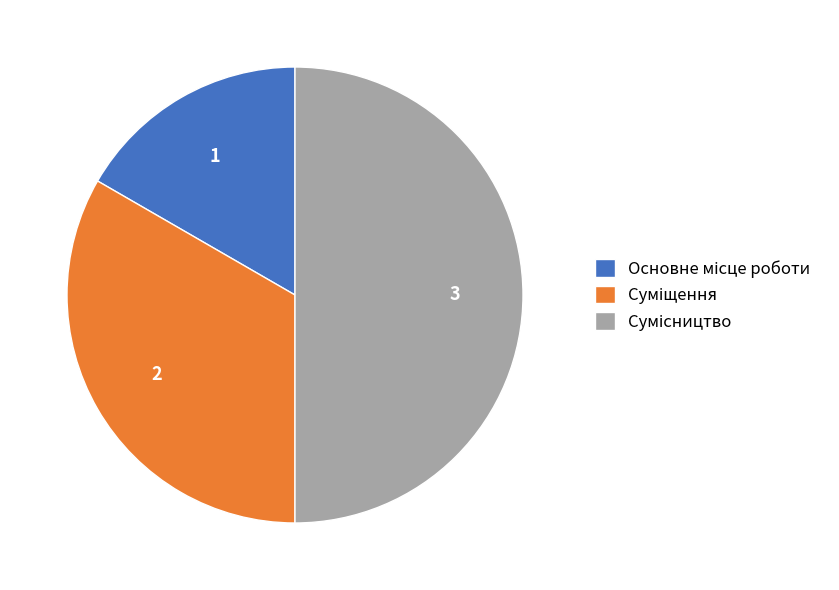

Rank the categories by value from highest to lowest.

Сумісництво, Суміщення, Основне місце роботи